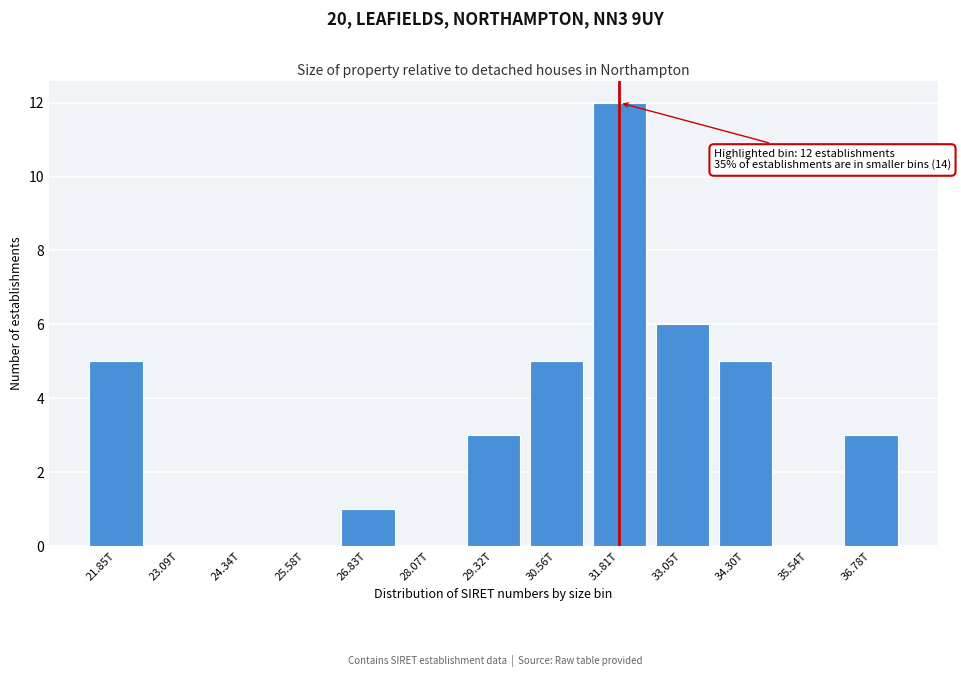

Reading left to right, what are all the values shown in this chart?

21.85T=5	23.09T=0	24.34T=0	25.58T=0	26.83T=1	28.07T=0	29.32T=3	30.56T=5	31.81T=12	33.05T=6	34.30T=5	35.54T=0	36.78T=3